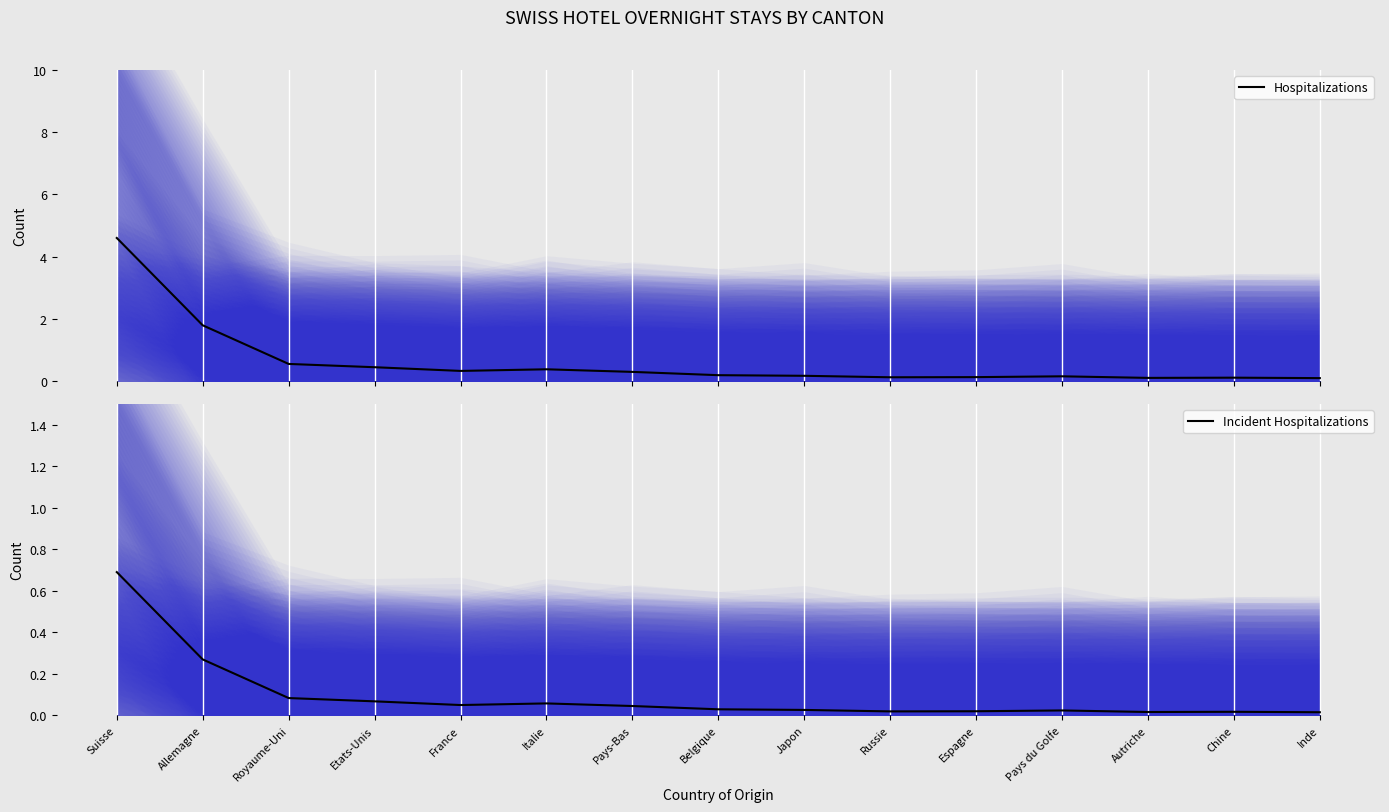

At which label does Incident Hospitalizations reach its peak?

Suisse